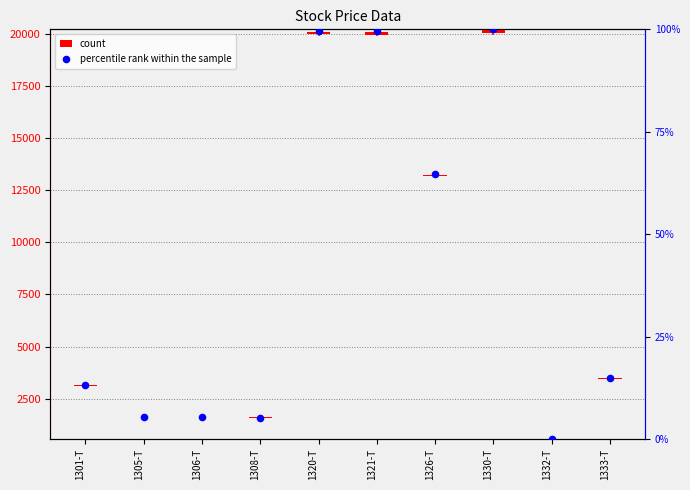

Which series has the largest total across all categories?

count